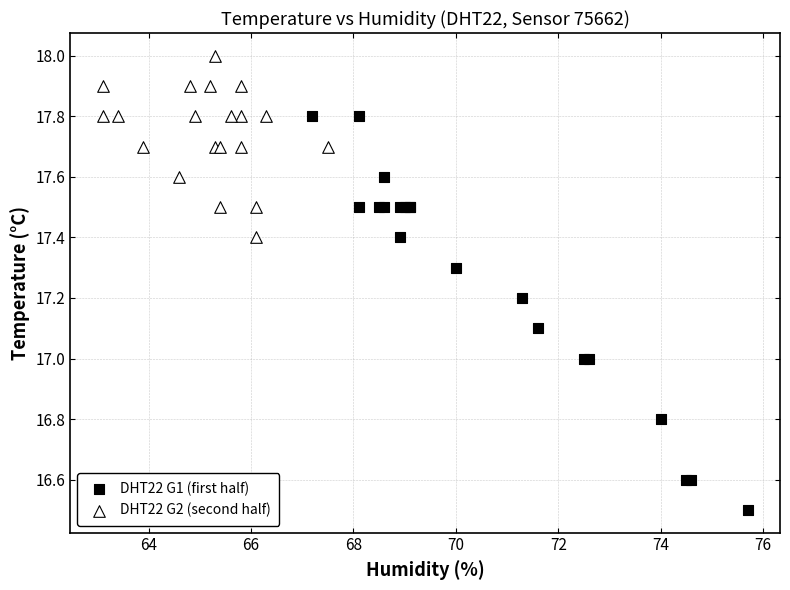

Which series contains the highest Y value?

DHT22 G2 (second half)